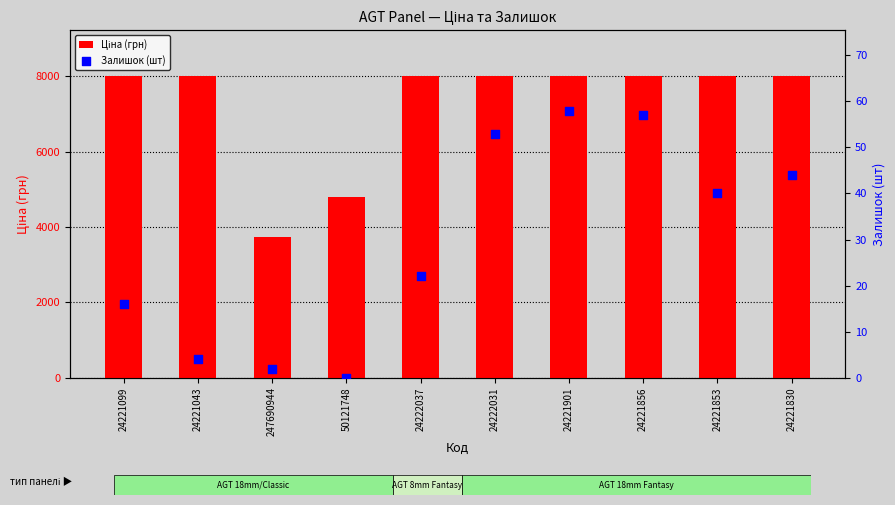

At which category is the sum across all series the highest?

24221901